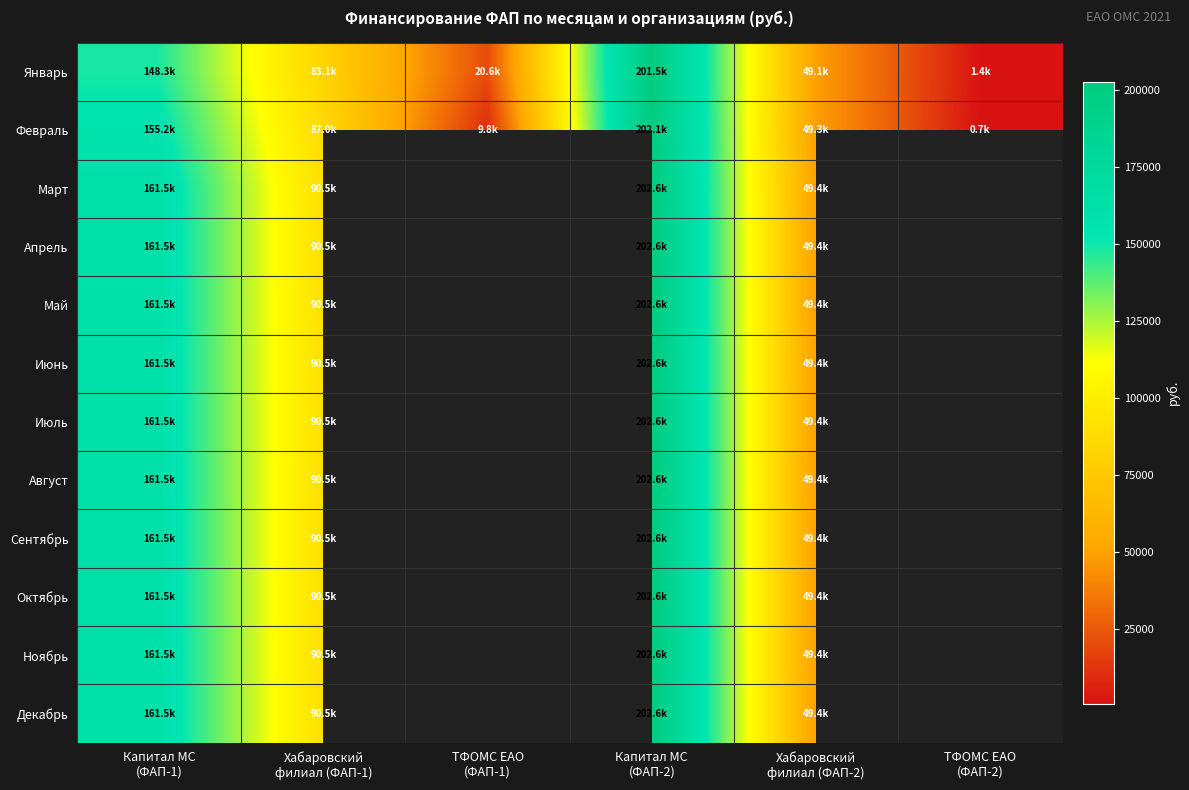

What is the total value across all series at Капитал МС
(ФАП-1)?

1918390.4